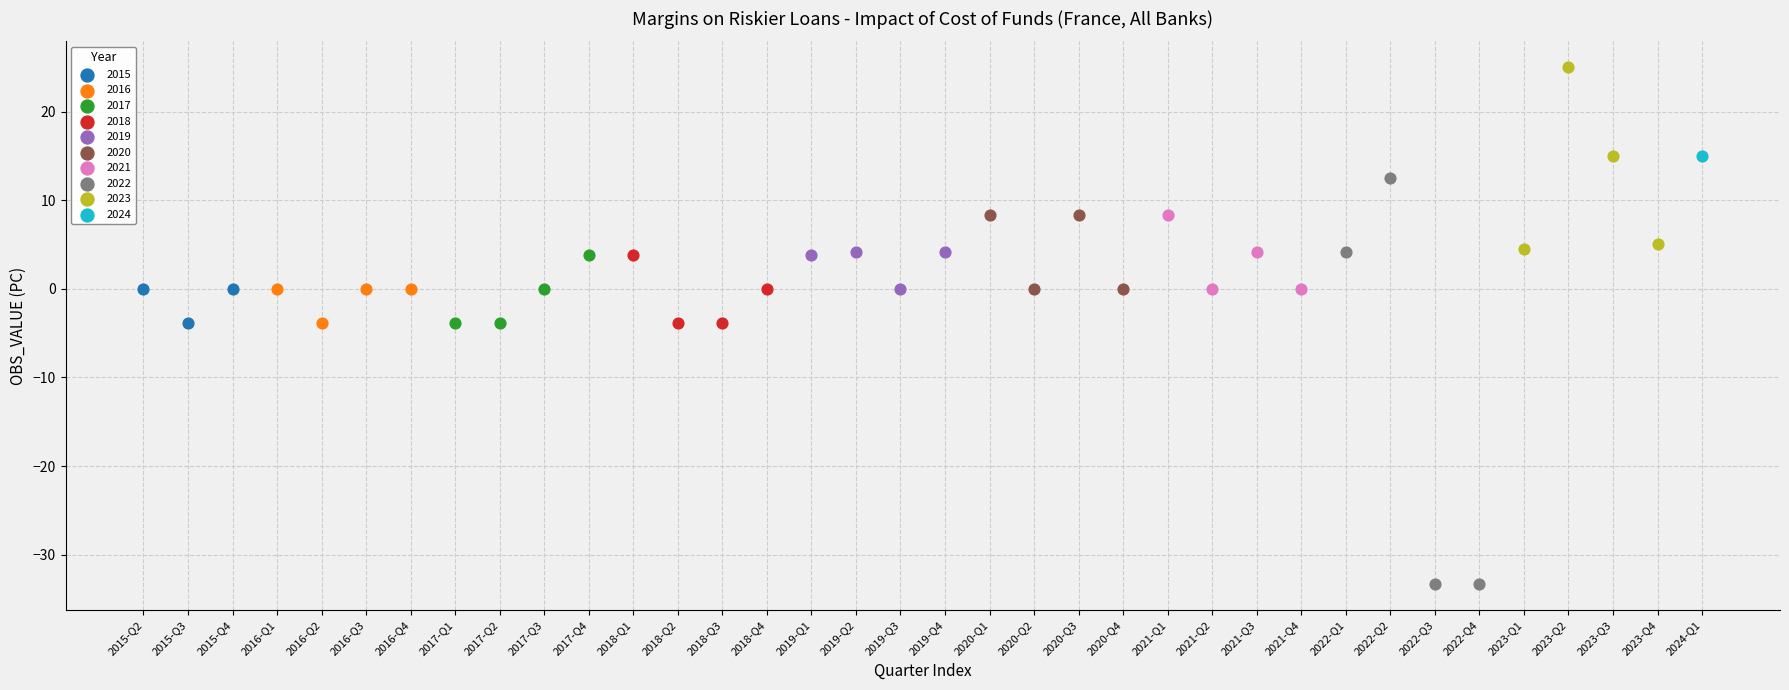

What are all the series names shown in the legend?

2015, 2016, 2017, 2018, 2019, 2020, 2021, 2022, 2023, 2024